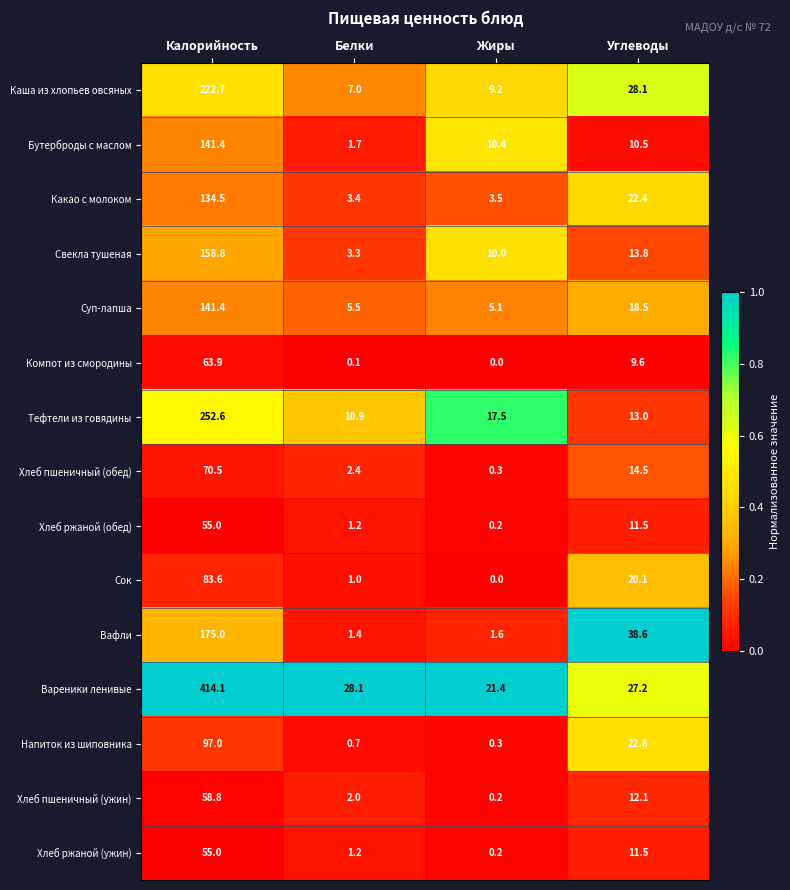

Count the number of data series in this chart.

15